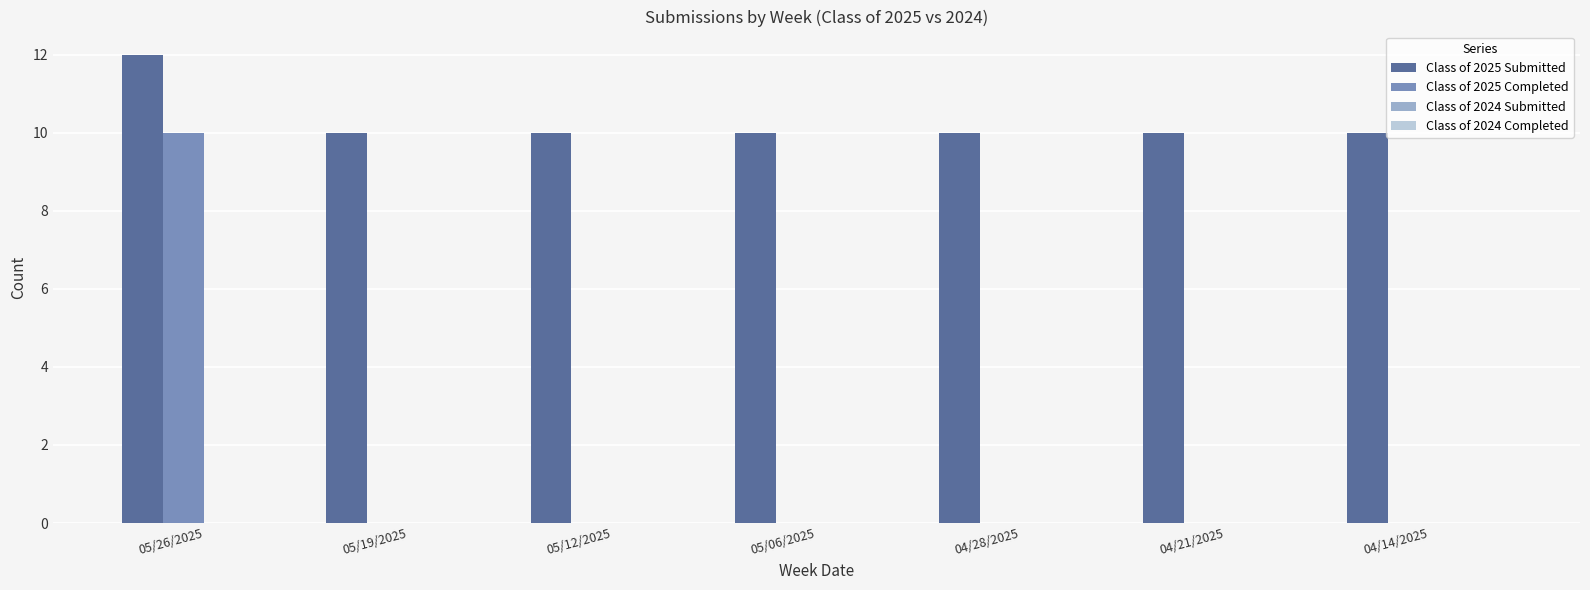

What is the spread (max minus min) of values at 05/26/2025?

2